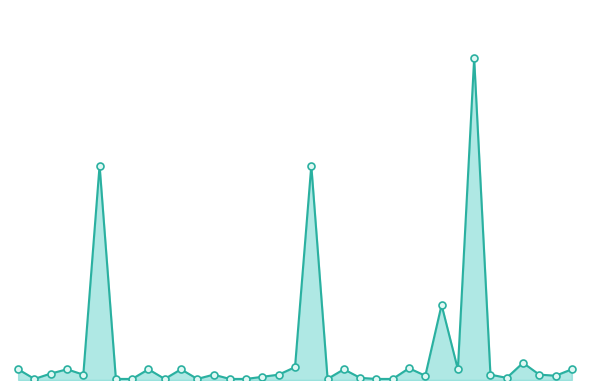

What is the change in value from 8 to 15?

-7